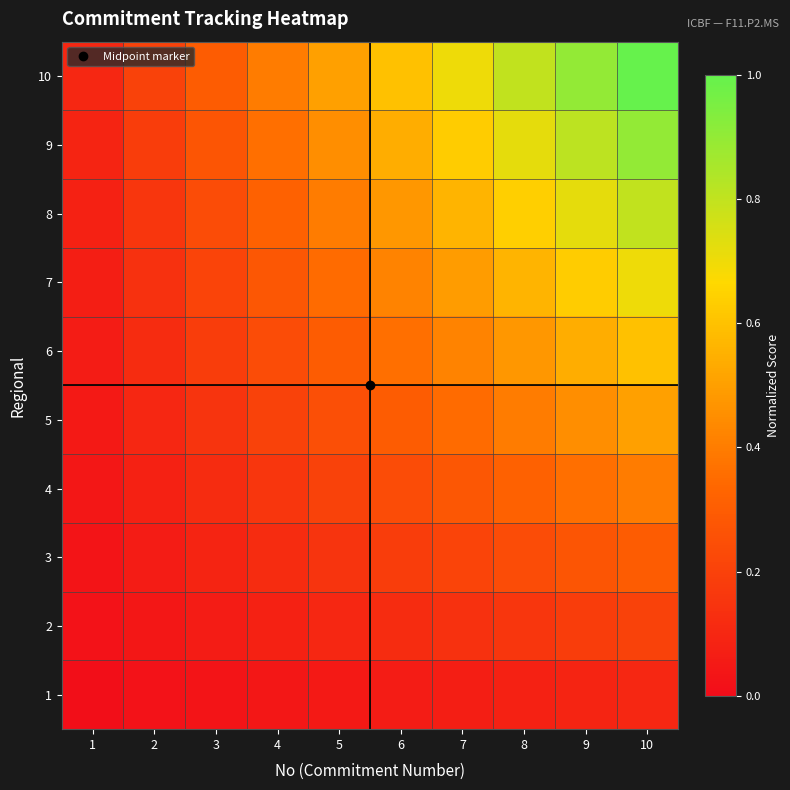

List the series in order of their peak value, lowest first.

1, 2, 3, 4, 5, 6, 7, 8, 9, 10